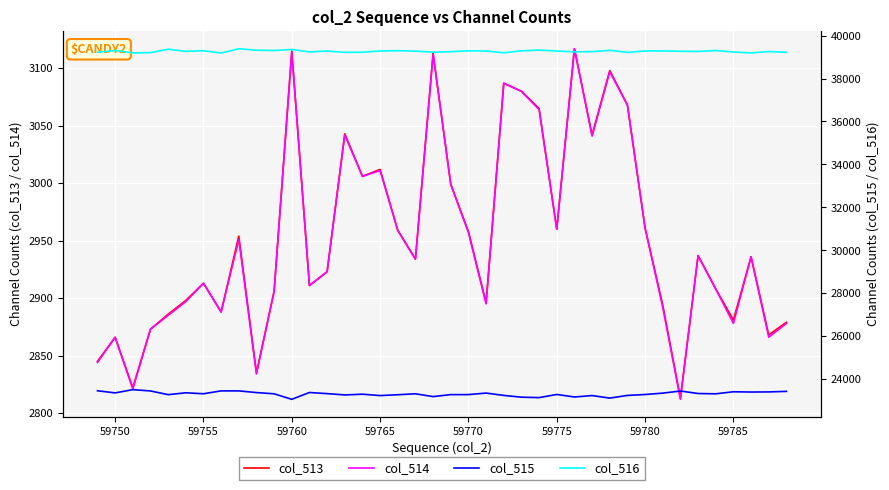

Reading left to right, extract all data points from this chart.

col_513: 2845	2866	2822	2873	2886	2898	2913	2888	2954	2835	2906	3115	2911	2923	3043	3006	3012	2959	2934	3113	2999	2958	2896	3087	3080	3065	2960	3117	3042	3098	3068	2961	2894	2813	2937	2908	2881	2936	2868	2879
col_514: 2844	2866	2821	2873	2885	2897	2913	2888	2951	2834	2906	3114	2911	2923	3042	3006	3011	2959	2934	3112	2999	2957	2895	3087	3080	3064	2960	3117	3041	3097	3068	2961	2892	2812	2937	2908	2878	2936	2866	2878
col_515: 23466	23366	23518	23457	23285	23371	23327	23460	23460	23382	23324	23068	23385	23333	23272	23306	23242	23281	23325	23194	23287	23287	23359	23249	23167	23147	23294	23176	23242	23125	23249	23291	23356	23454	23338	23324	23419	23407	23412	23437
col_516: 39224	39303	39195	39205	39364	39266	39295	39187	39386	39318	39305	39352	39239	39279	39220	39223	39281	39295	39276	39228	39249	39290	39280	39199	39288	39323	39281	39242	39251	39312	39218	39283	39285	39268	39260	39303	39235	39192	39255	39219